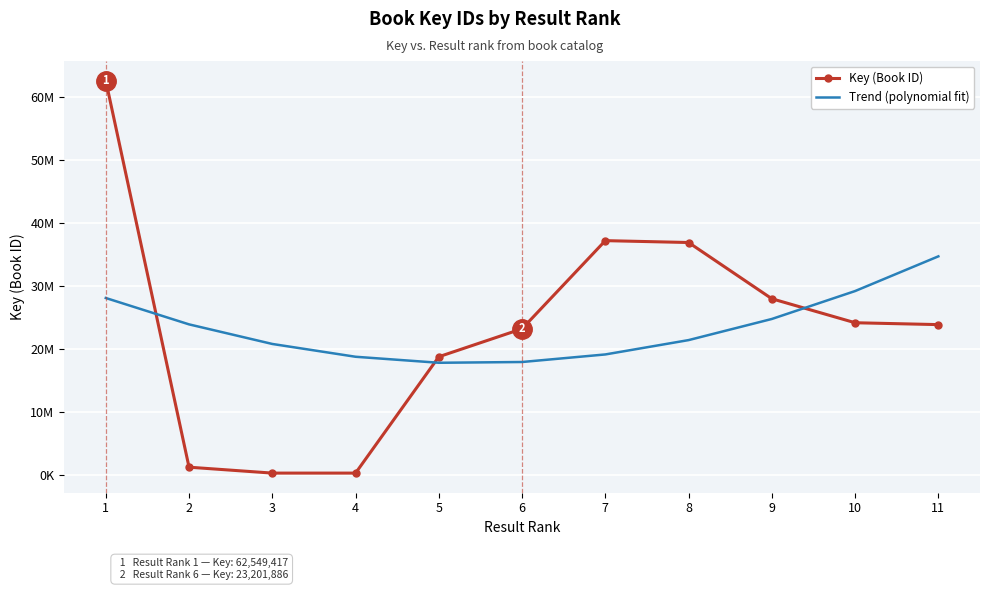

What are all the series names shown in the legend?

Key (Book ID), Trend (polynomial fit)